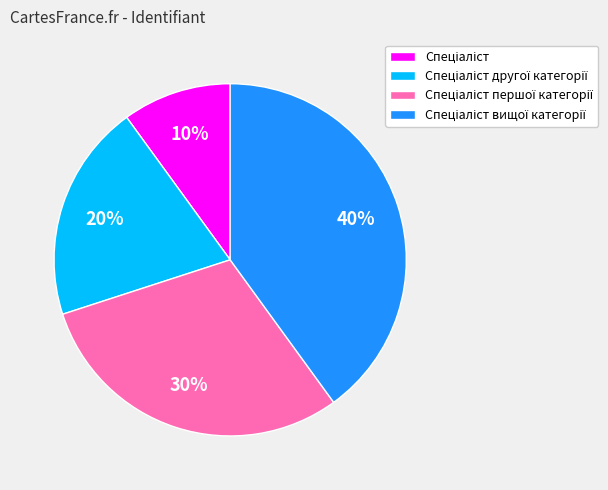

Is there a majority slice in this chart?

No